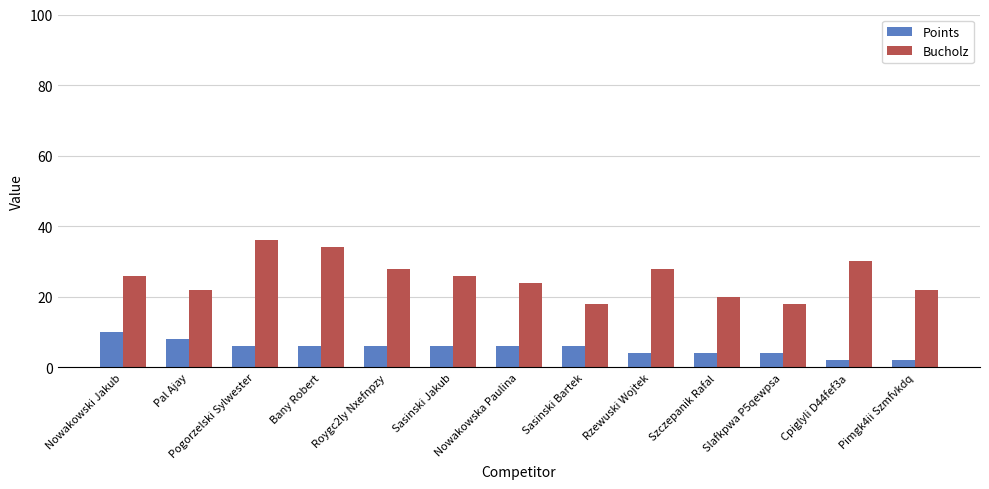

Which category has the highest value across all series?

Pogorzelski Sylwester